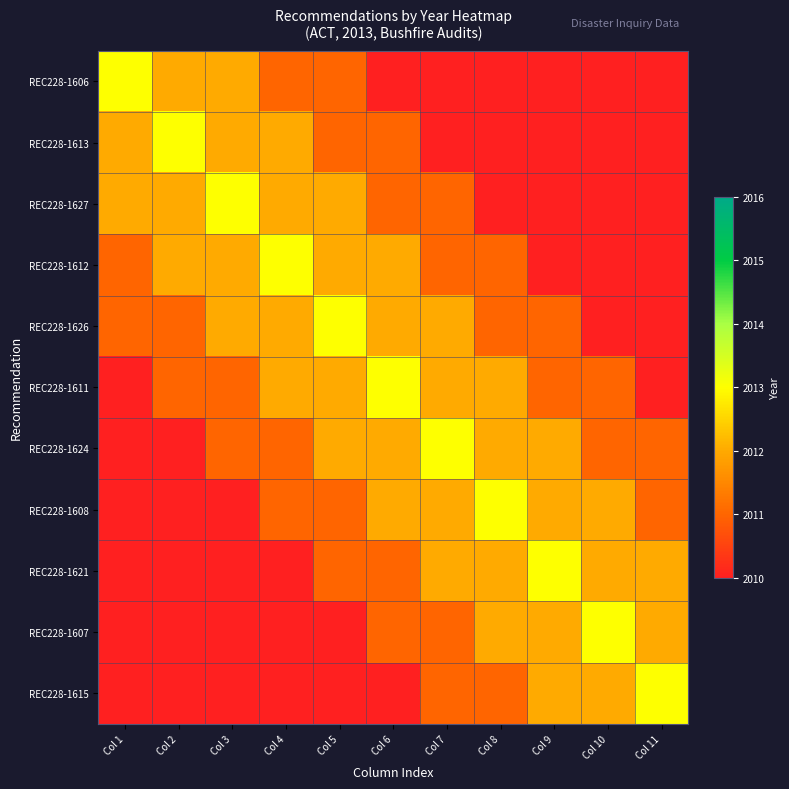

Reading left to right, what are all the values shown in this chart?

REC228-1606: Col 1=2013	Col 2=2012	Col 3=2012	Col 4=2011	Col 5=2011	Col 6=2010	Col 7=2010	Col 8=2010	Col 9=2010	Col 10=2010	Col 11=2010
REC228-1613: Col 1=2012	Col 2=2013	Col 3=2012	Col 4=2012	Col 5=2011	Col 6=2011	Col 7=2010	Col 8=2010	Col 9=2010	Col 10=2010	Col 11=2010
REC228-1627: Col 1=2012	Col 2=2012	Col 3=2013	Col 4=2012	Col 5=2012	Col 6=2011	Col 7=2011	Col 8=2010	Col 9=2010	Col 10=2010	Col 11=2010
REC228-1612: Col 1=2011	Col 2=2012	Col 3=2012	Col 4=2013	Col 5=2012	Col 6=2012	Col 7=2011	Col 8=2011	Col 9=2010	Col 10=2010	Col 11=2010
REC228-1626: Col 1=2011	Col 2=2011	Col 3=2012	Col 4=2012	Col 5=2013	Col 6=2012	Col 7=2012	Col 8=2011	Col 9=2011	Col 10=2010	Col 11=2010
REC228-1611: Col 1=2010	Col 2=2011	Col 3=2011	Col 4=2012	Col 5=2012	Col 6=2013	Col 7=2012	Col 8=2012	Col 9=2011	Col 10=2011	Col 11=2010
REC228-1624: Col 1=2010	Col 2=2010	Col 3=2011	Col 4=2011	Col 5=2012	Col 6=2012	Col 7=2013	Col 8=2012	Col 9=2012	Col 10=2011	Col 11=2011
REC228-1608: Col 1=2010	Col 2=2010	Col 3=2010	Col 4=2011	Col 5=2011	Col 6=2012	Col 7=2012	Col 8=2013	Col 9=2012	Col 10=2012	Col 11=2011
REC228-1621: Col 1=2010	Col 2=2010	Col 3=2010	Col 4=2010	Col 5=2011	Col 6=2011	Col 7=2012	Col 8=2012	Col 9=2013	Col 10=2012	Col 11=2012
REC228-1607: Col 1=2010	Col 2=2010	Col 3=2010	Col 4=2010	Col 5=2010	Col 6=2011	Col 7=2011	Col 8=2012	Col 9=2012	Col 10=2013	Col 11=2012
REC228-1615: Col 1=2010	Col 2=2010	Col 3=2010	Col 4=2010	Col 5=2010	Col 6=2010	Col 7=2011	Col 8=2011	Col 9=2012	Col 10=2012	Col 11=2013